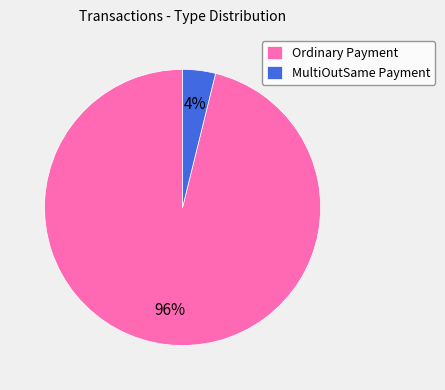

Which category has the biggest portion of the pie?

Ordinary Payment